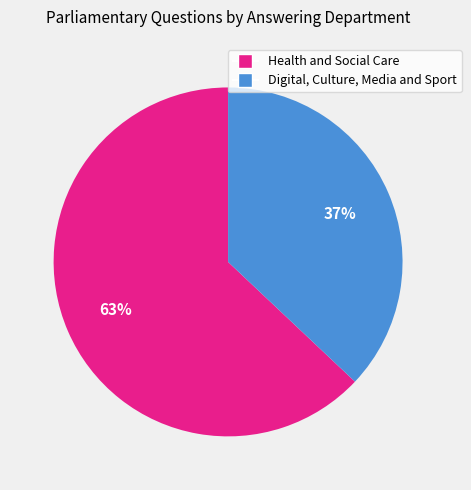

The Digital, Culture, Media and Sport slice represents 45% of the pie. True or false?

False